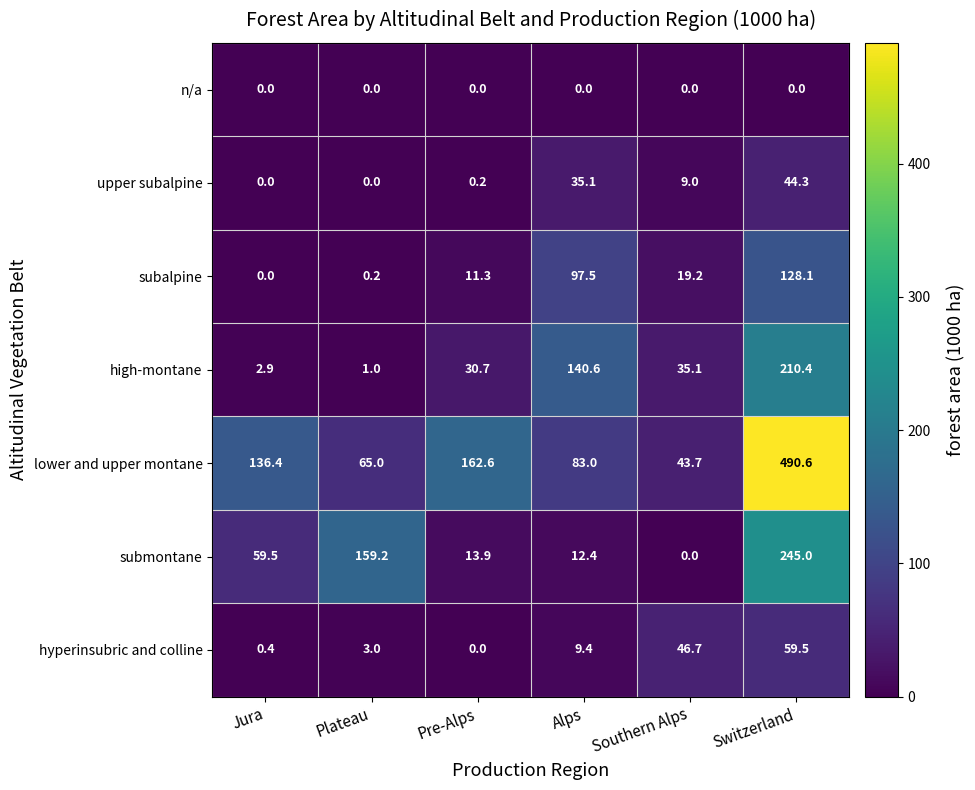

At which label is lower and upper montane closest to 267?

Pre-Alps